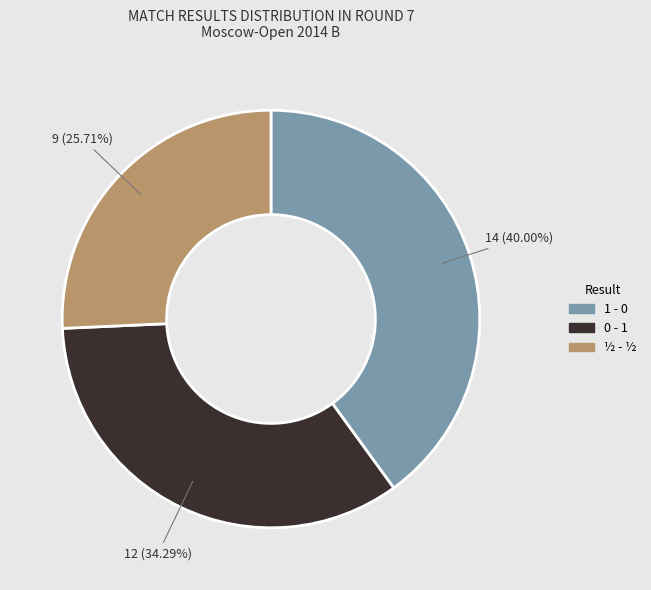

To the nearest percent, what is the difference between the 1 - 0 and 0 - 1 slice percentages?

6%